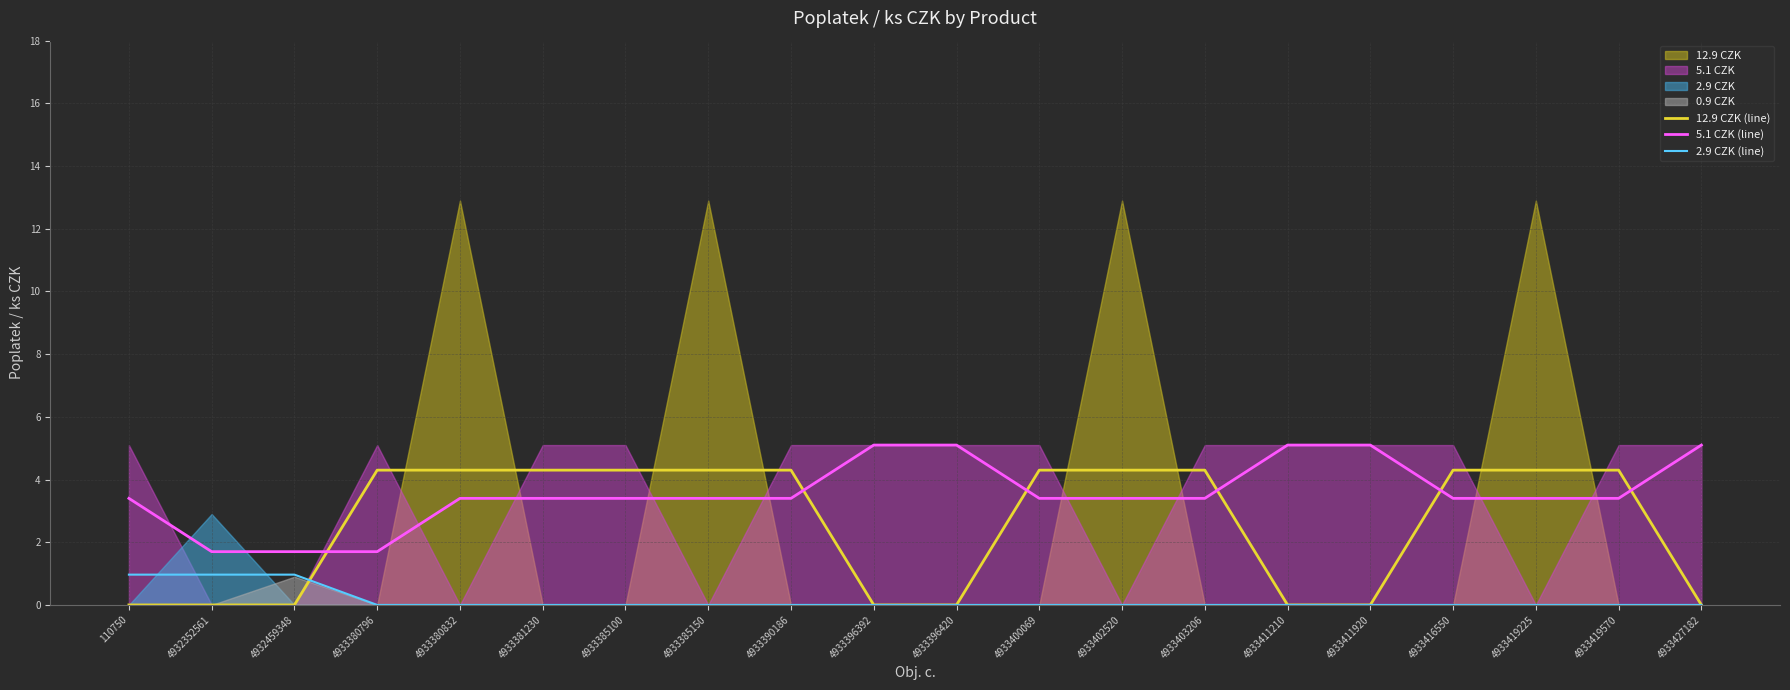

How many times do 12.9 CZK (line) and 2.9 CZK (line) cross each other?

1